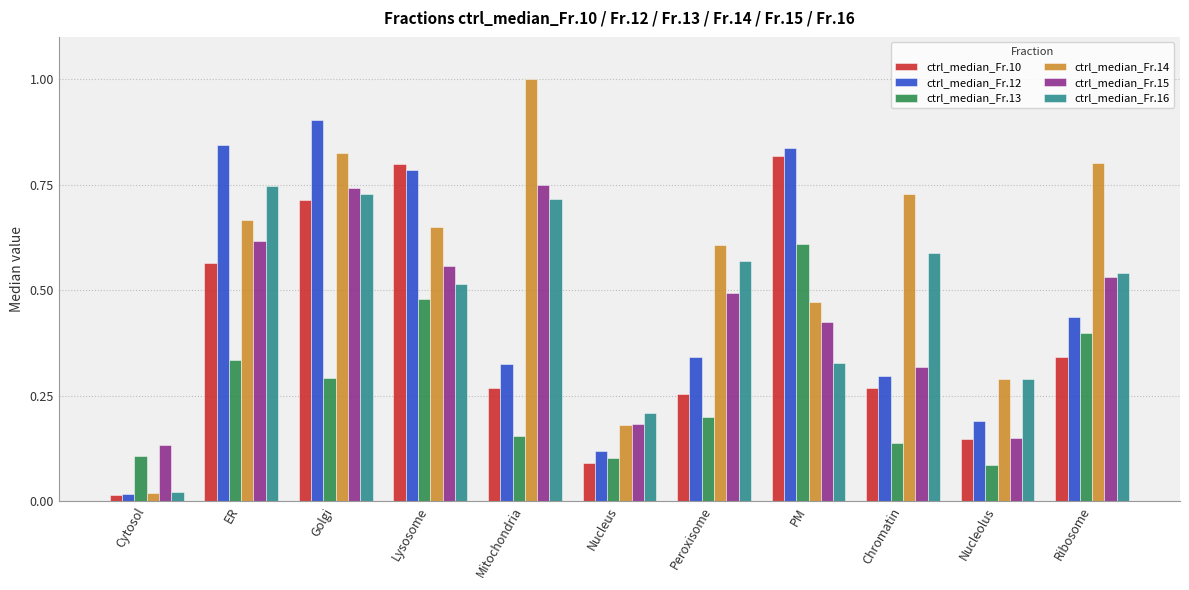

Which series has the widest spread of values?

ctrl_median_Fr.14